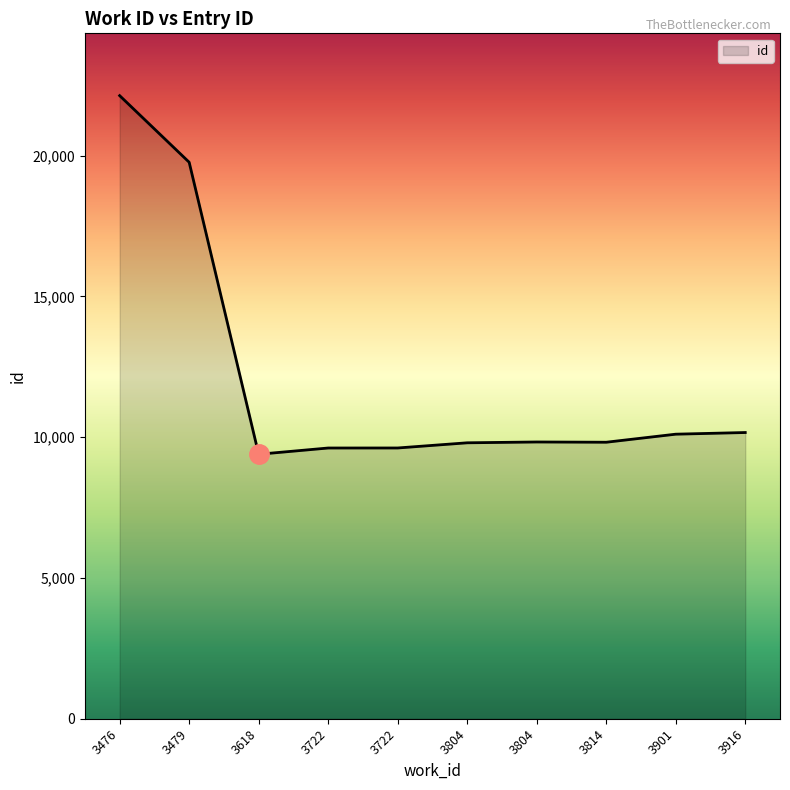

Does the chart have visible grid lines?

No